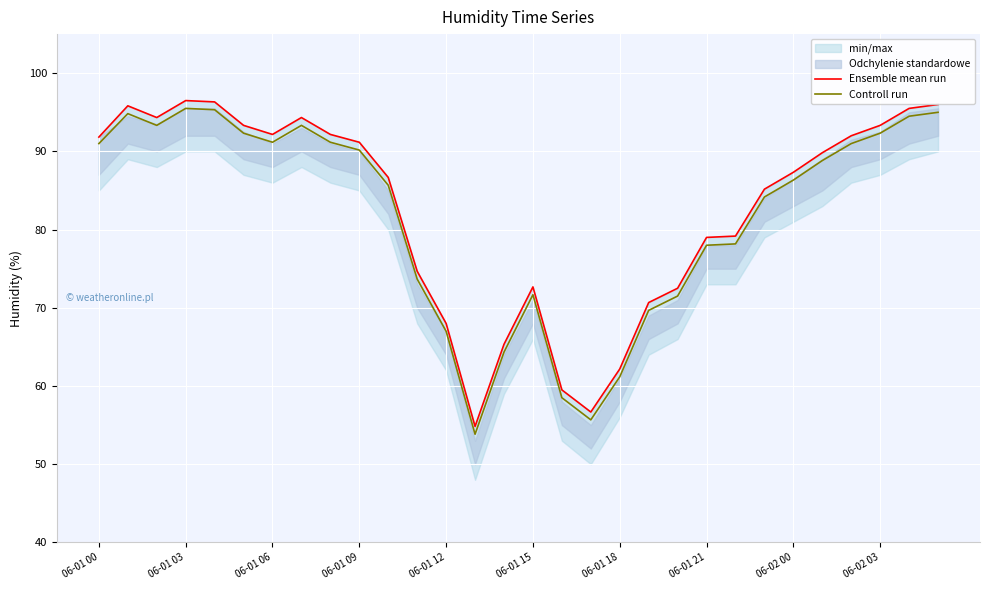

Where does the Controll run series first go above 88?

06-01 00